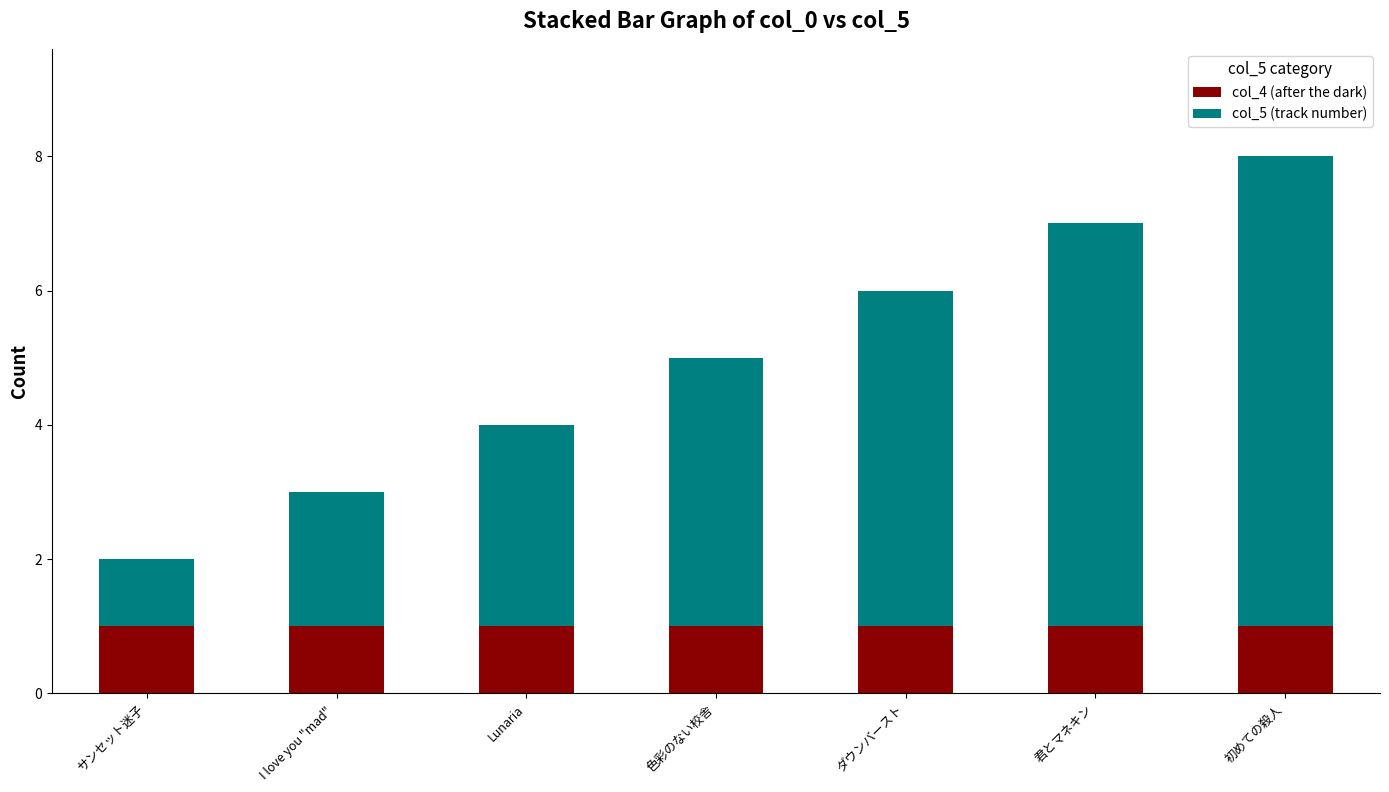

What is the maximum value for col_4 (after the dark)?

1